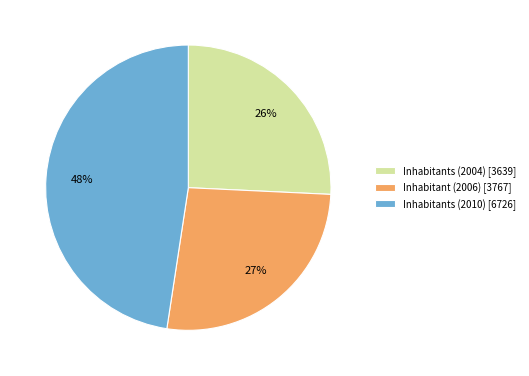

Approximately how many times larger is the value at Inhabitants (2004) [3639] compared to Inhabitant (2006) [3767]?

1.0